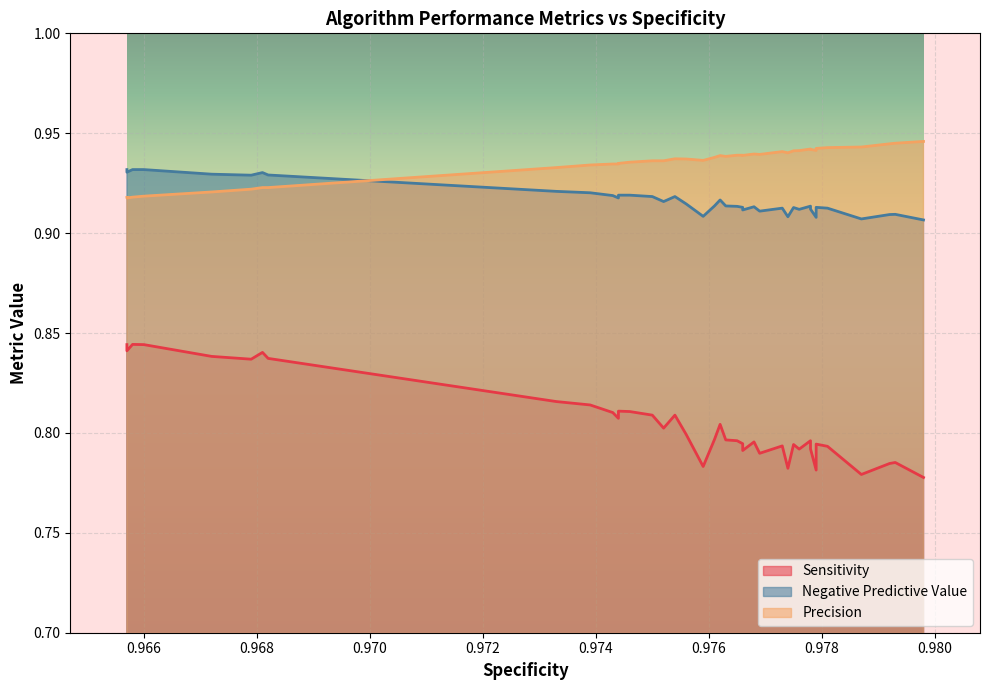

Which series has the widest spread of values?

Sensitivity